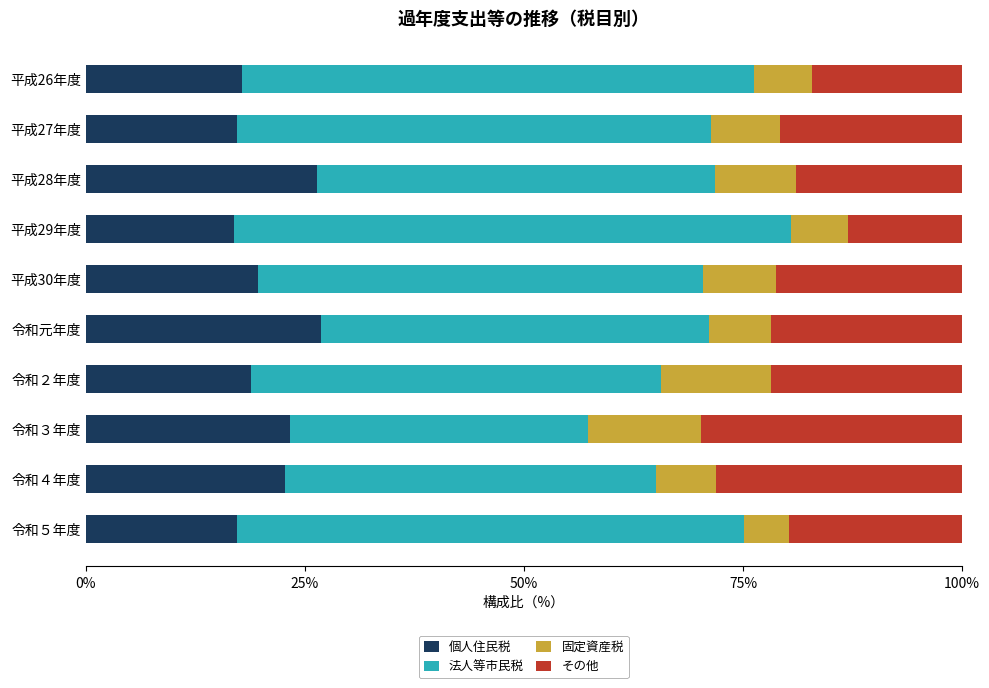

What is the total value across all series at 平成30年度?

100.0